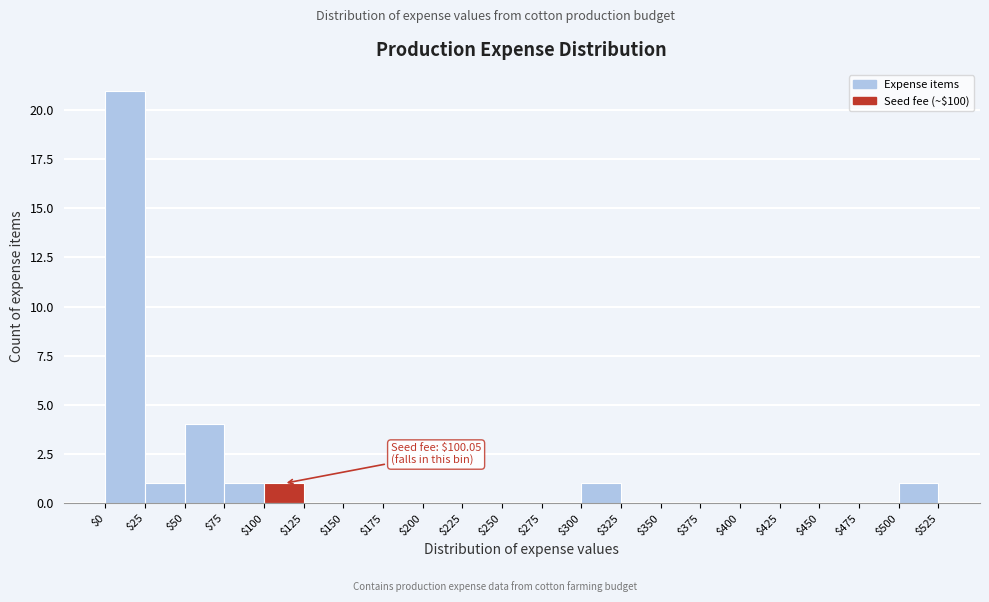

Over which range of the x-axis is the bar tallest?

$0 to $25